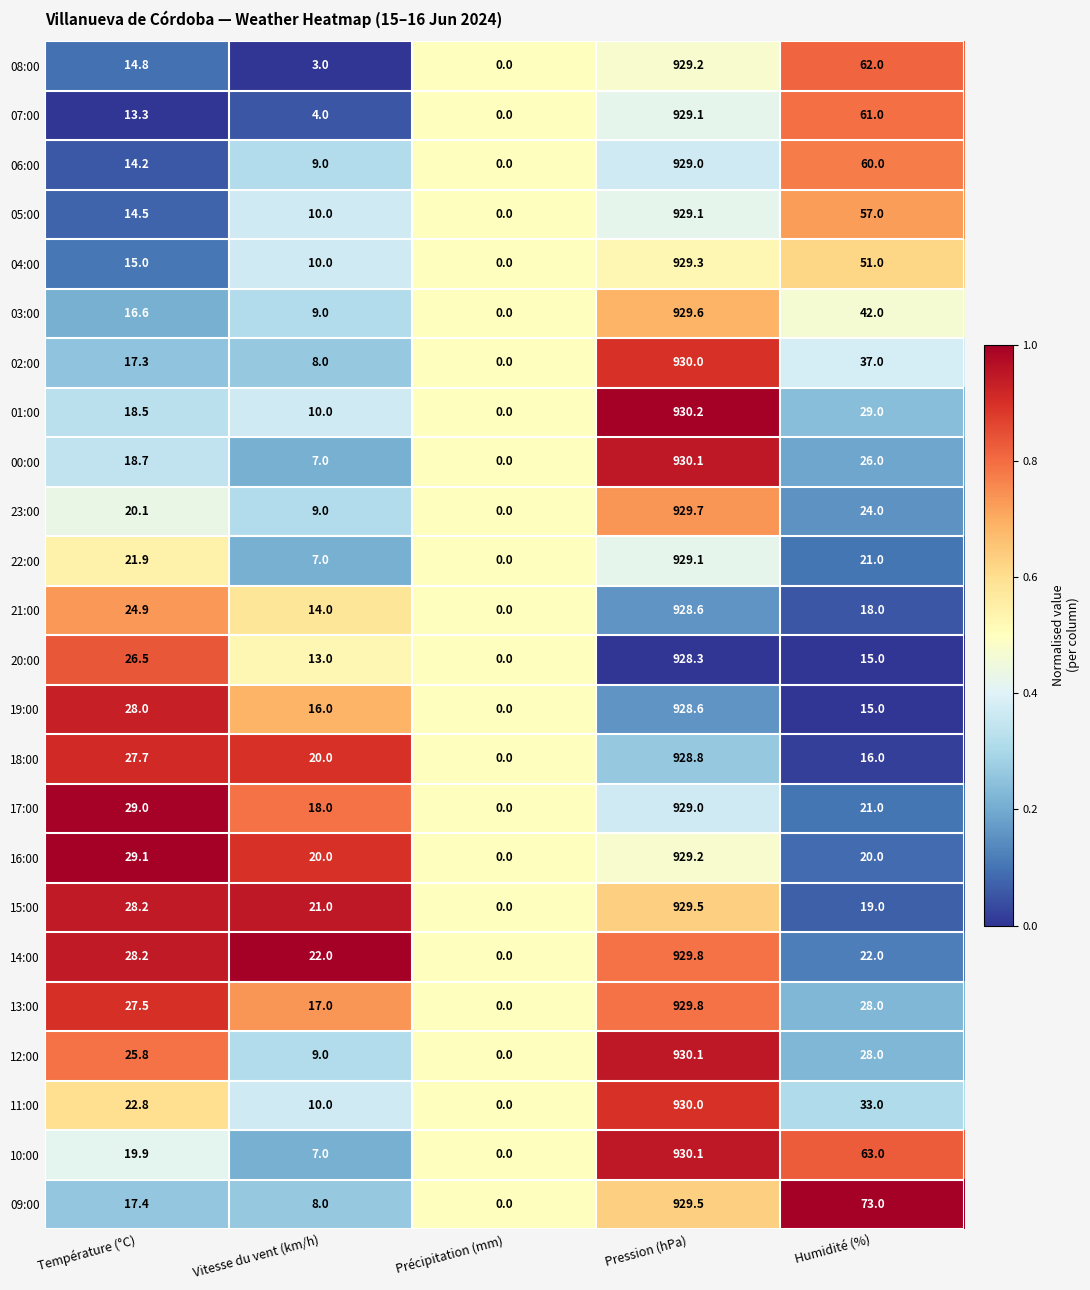

List the labels in order of 23:00 value, largest first.

Pression (hPa), Humidité (%), Température (°C), Vitesse du vent (km/h), Précipitation (mm)